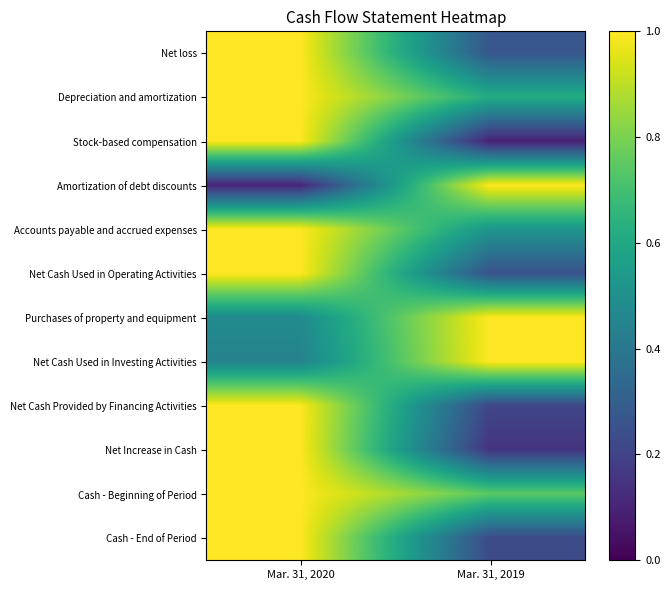

What is the difference between the highest and lowest values at Mar. 31, 2020?

0.9